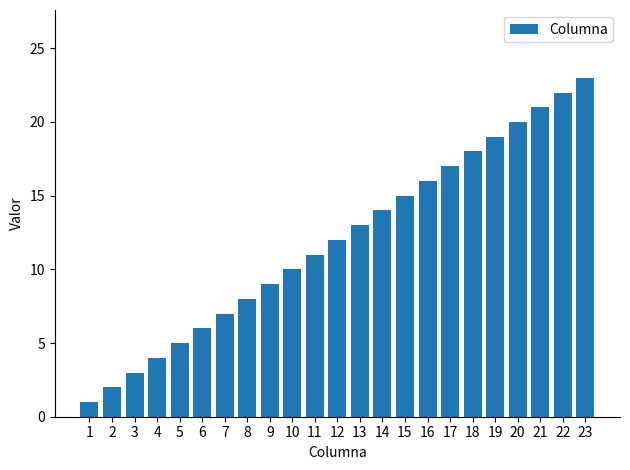

Where is the data nearest to the value 12?

12